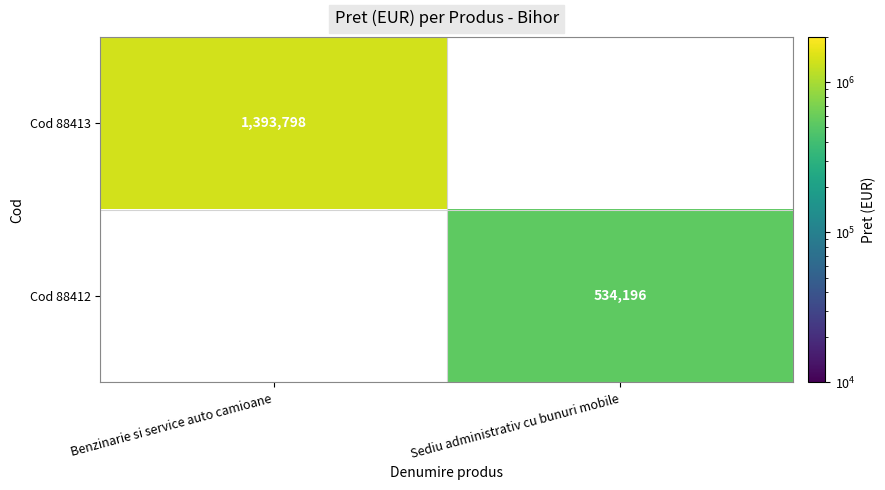

The value of Cod 88412 at Sediu administrativ cu bunuri mobile is 866075. True or false?

False